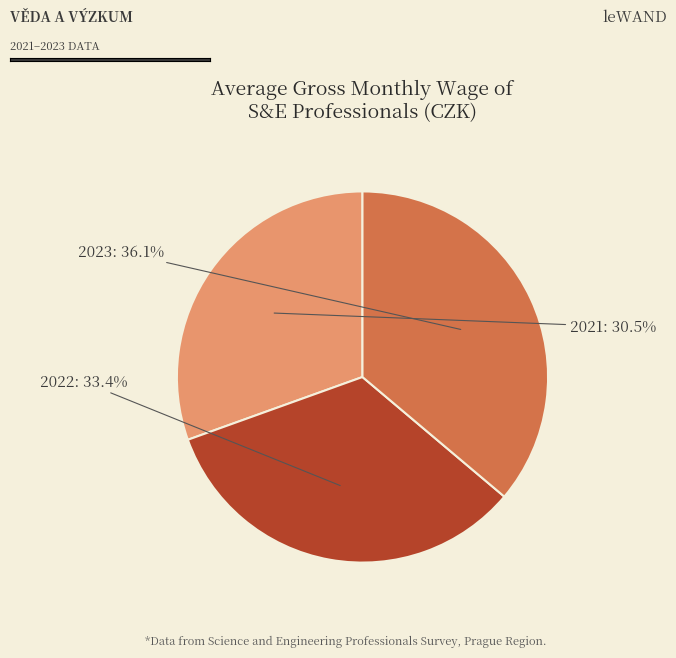

Combined, do 2023 and 2021 account for over 50%?

Yes